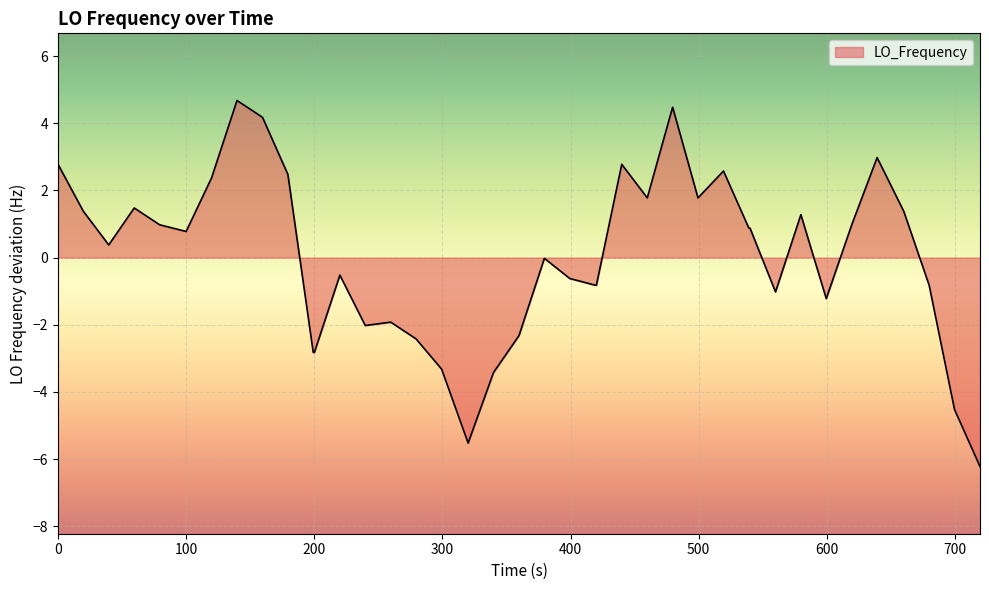

What is the smallest value displayed?

-6.2